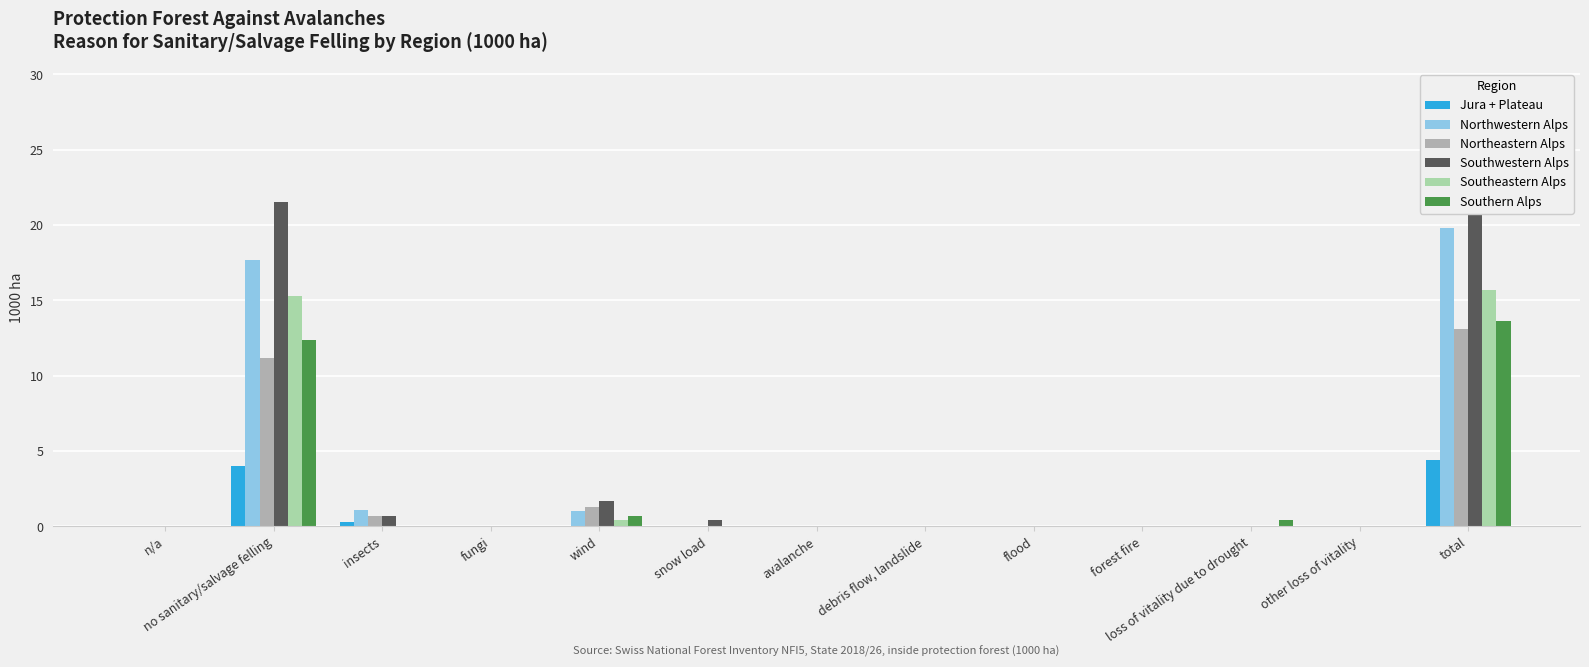

The Northeastern Alps series shows -7.8 at forest fire. True or false?

False